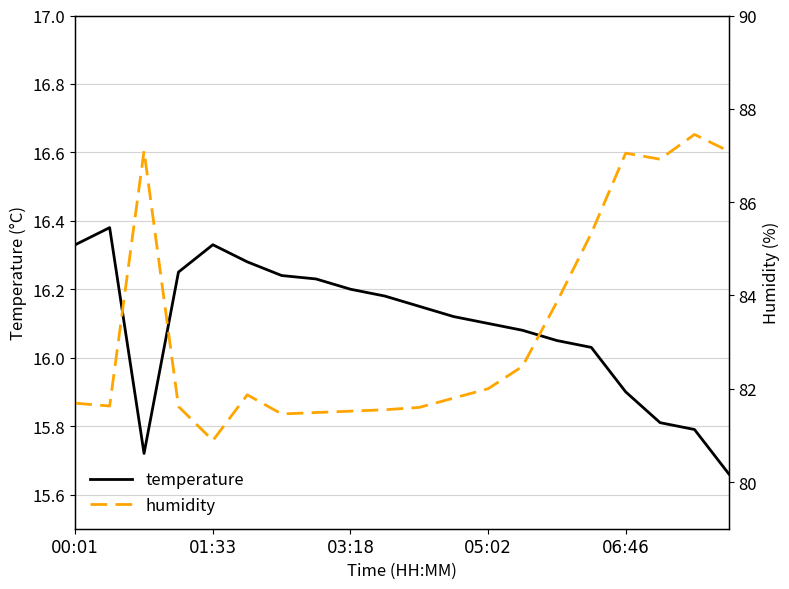

What is the lowest value of the humidity series?

80.9